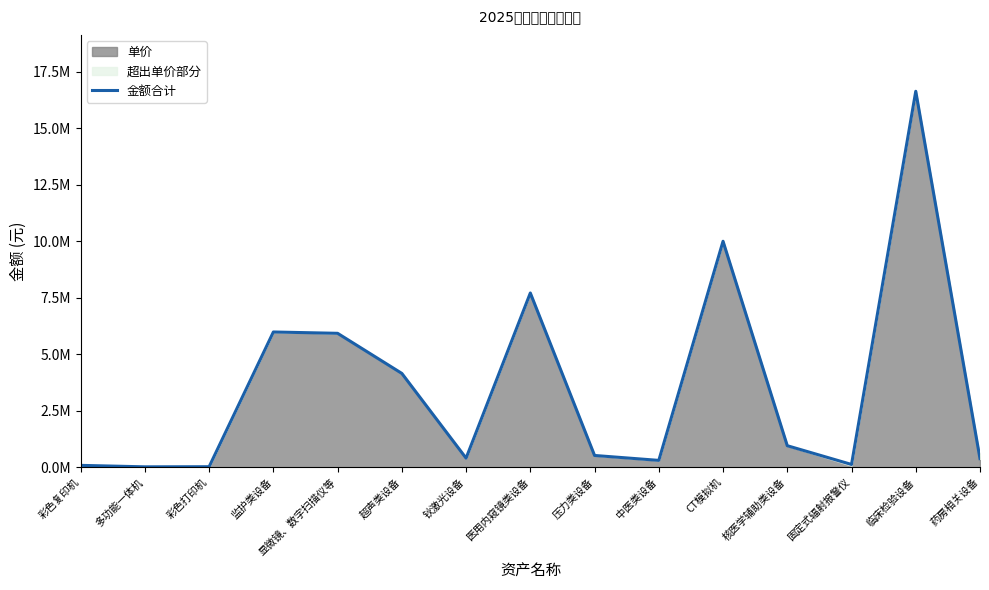

How many lines are shown in the chart?

1